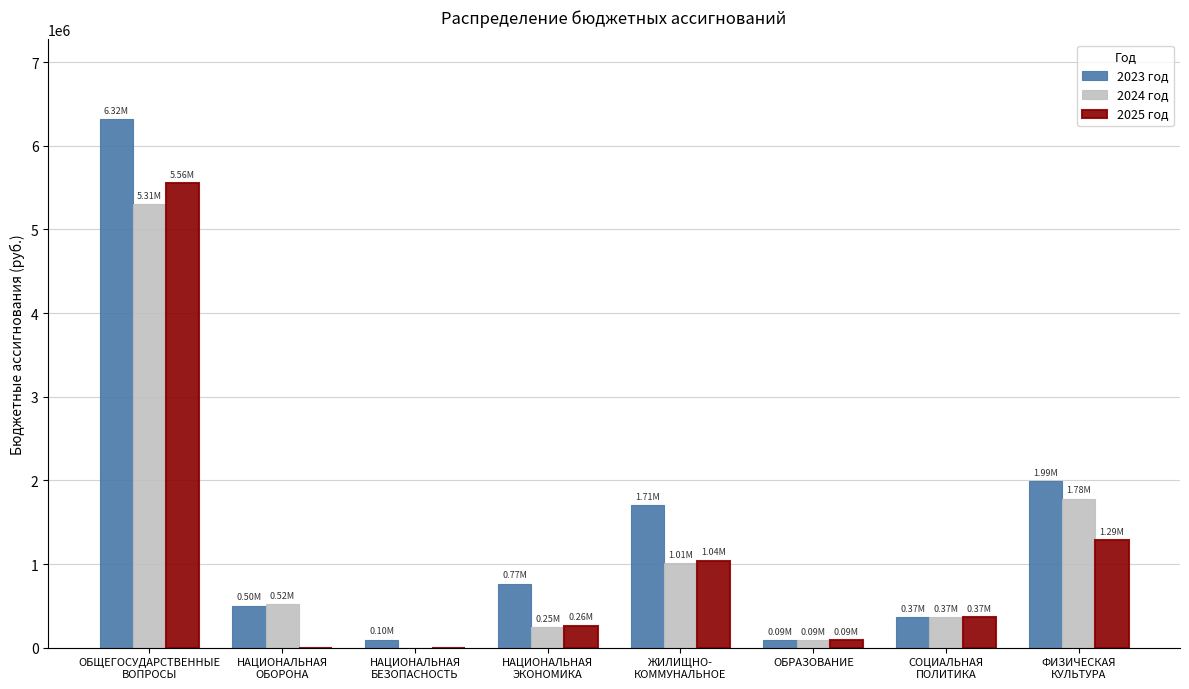

What is the maximum value for 2025 год?

5555785.4